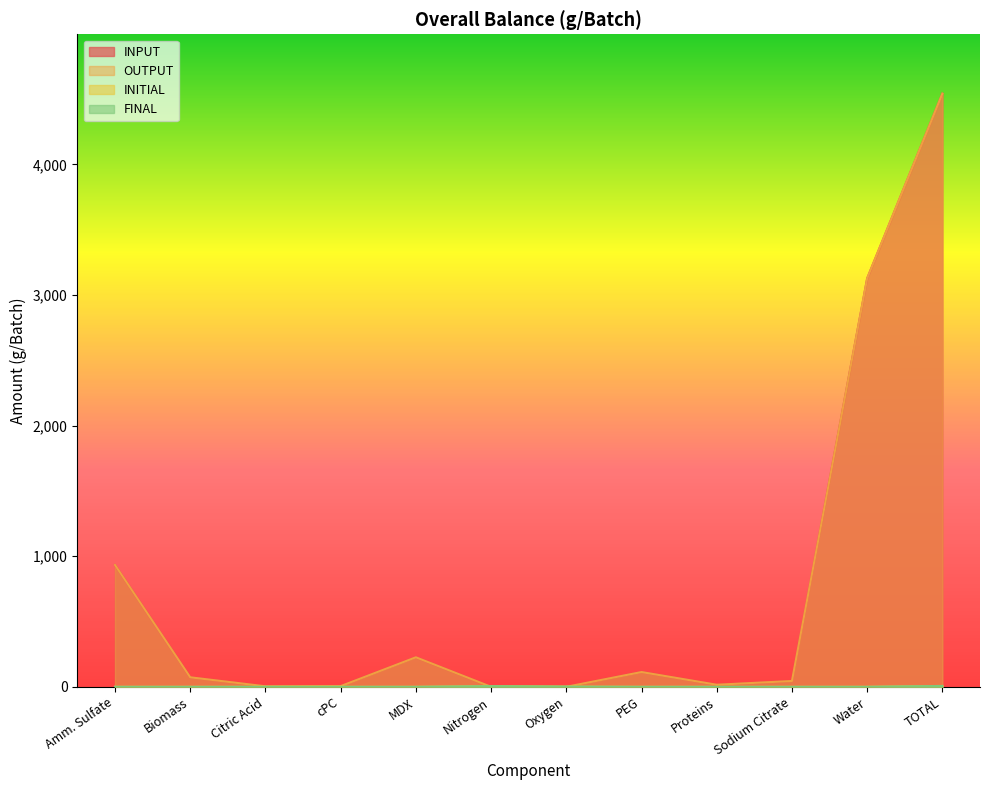

Reading left to right, extract all data points from this chart.

INPUT: 933.0	72.8	3.9	5.3	226.0	0.0	0.0	113.0	15.9	44.5	3127.0	4541.3
OUTPUT: 933.0	72.8	3.9	5.3	226.0	0.0	0.0	113.0	15.9	44.5	3127.0	4541.3
INITIAL: 0.0	0.0	0.0	0.0	0.0	5.1	1.5	0.0	0.0	0.0	0.0	6.6
FINAL: 0.0	0.0	0.0	0.0	0.0	5.1	1.5	0.0	0.0	0.0	0.0	6.6